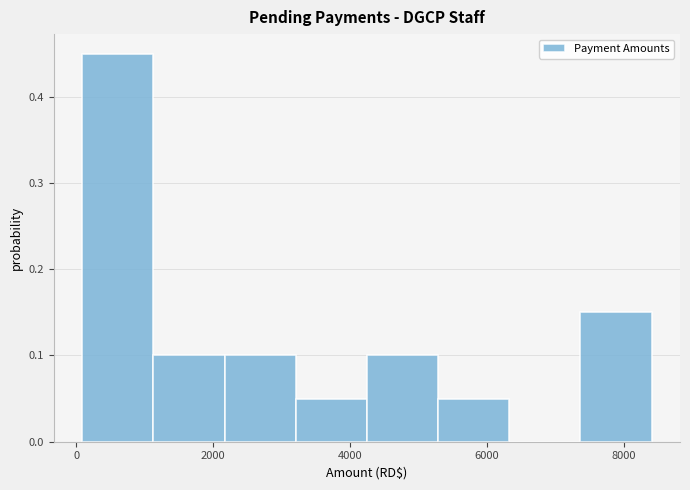

What is the height of the bar covering 5200 to 6400 on the x-axis? Neither the bar edges nor the heights are printed on the chart, so give them approximately, as read against the axes.

0.05